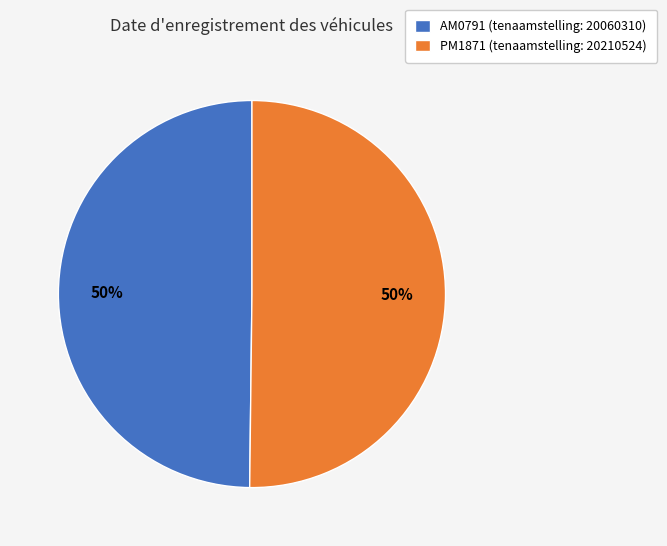

The AM0791 slice represents 50% of the pie. True or false?

True